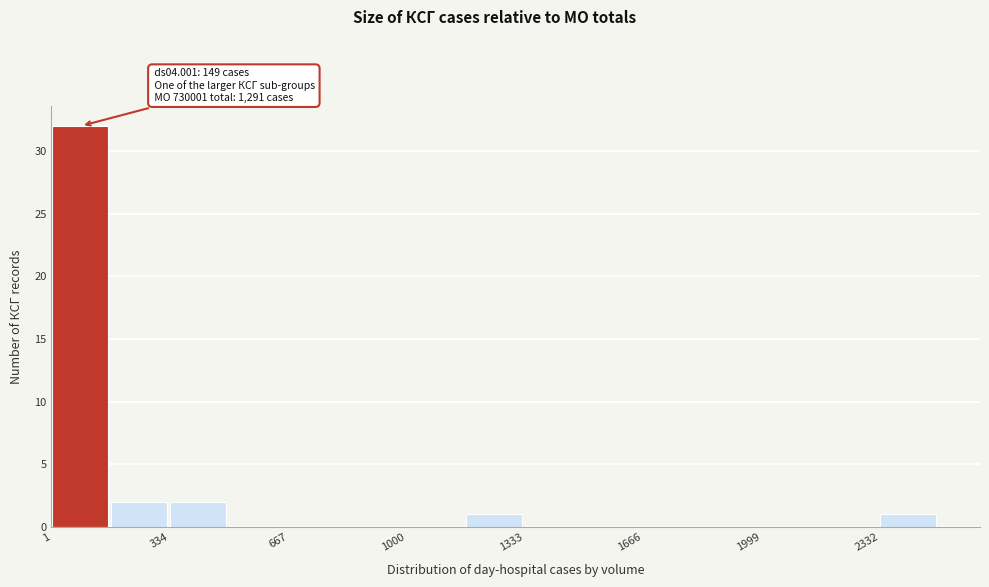

Around what value on the x-axis is the tallest bar? Give the approximate position of its centre, as read against the axis.

100